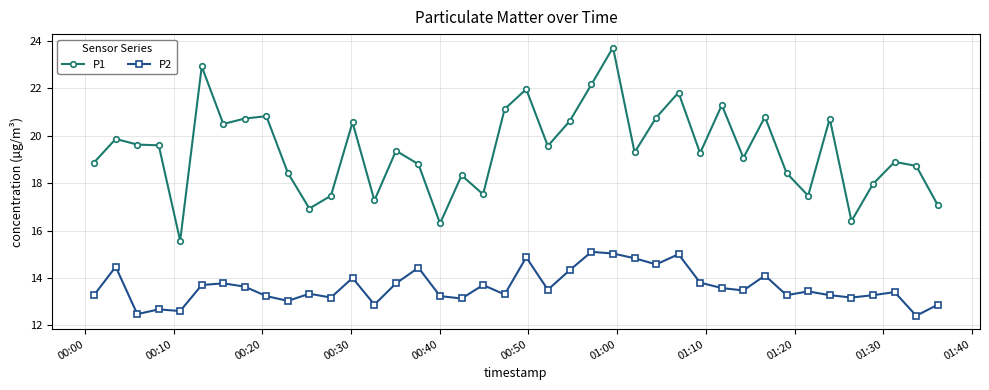

What is the average value of the P1 series?

19.4